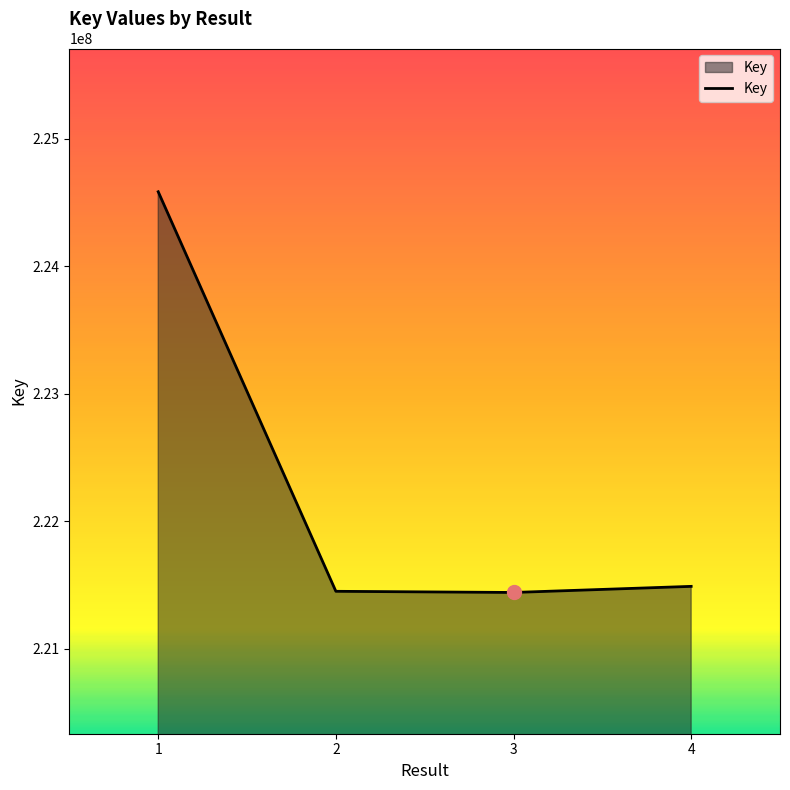

What is the sum of all values?

888966882